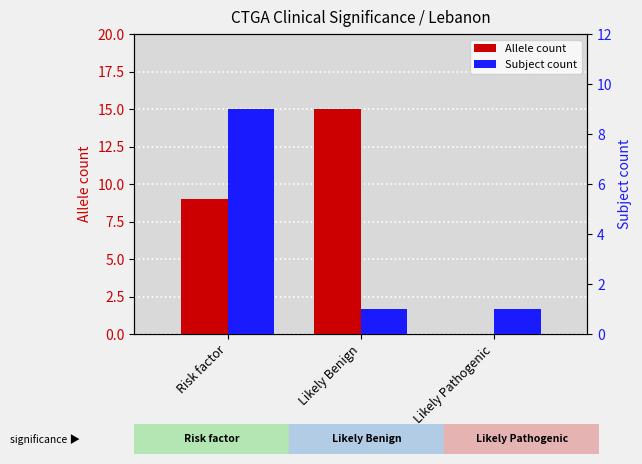

Is the value of Allele count at Likely Pathogenic greater than the value of Subject count at Likely Pathogenic?

No